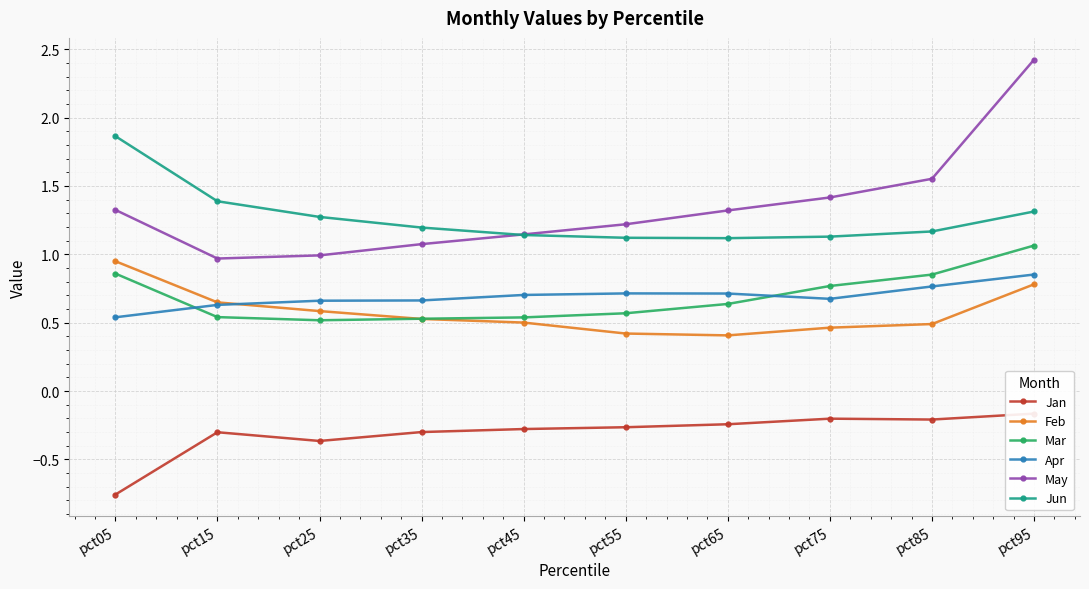

What is the sum of the Jun values at pct95 and pct55?

2.4